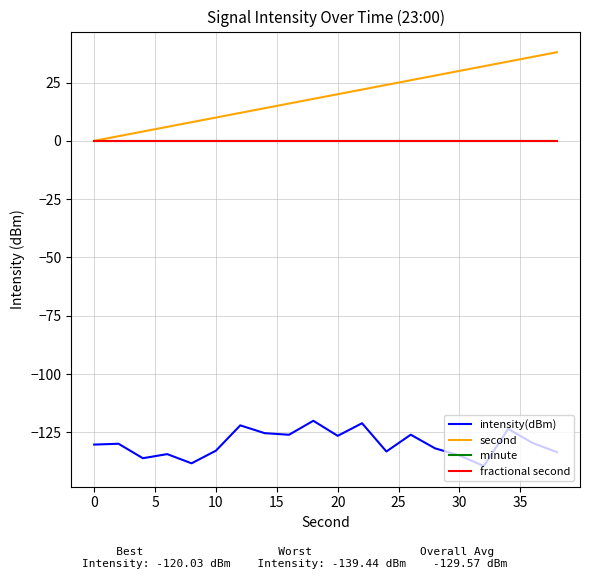

Does the chart have visible grid lines?

Yes